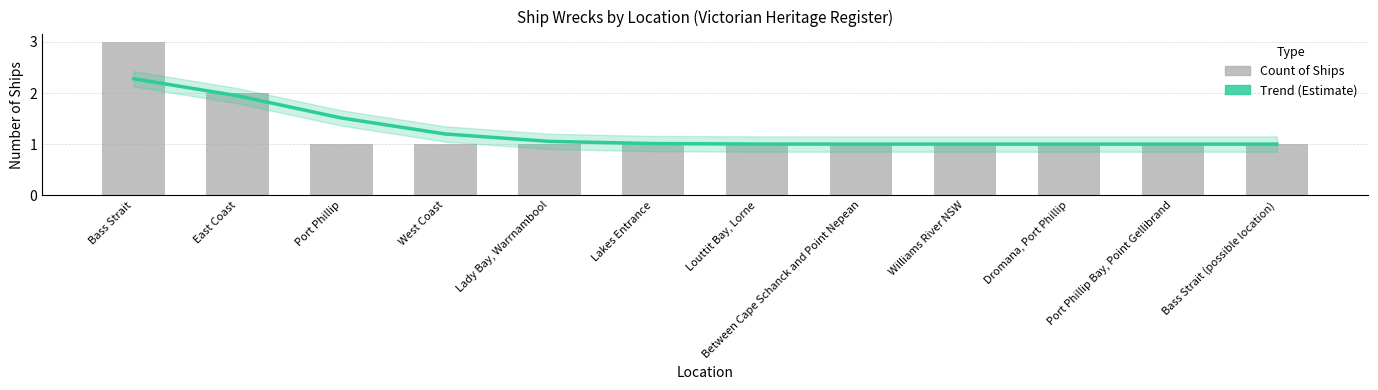

Where is Trend (Estimate) nearest to the value 1?

Williams River NSW